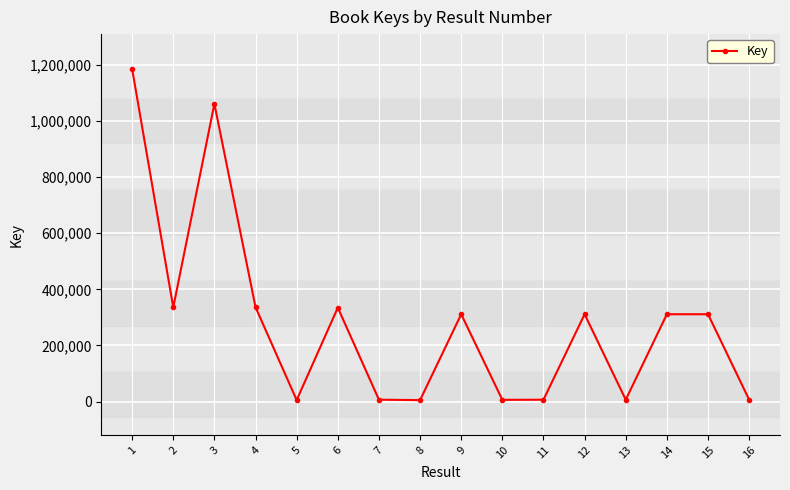

How many points are lower than both their immediate neighbors (excluding endpoints)?

5